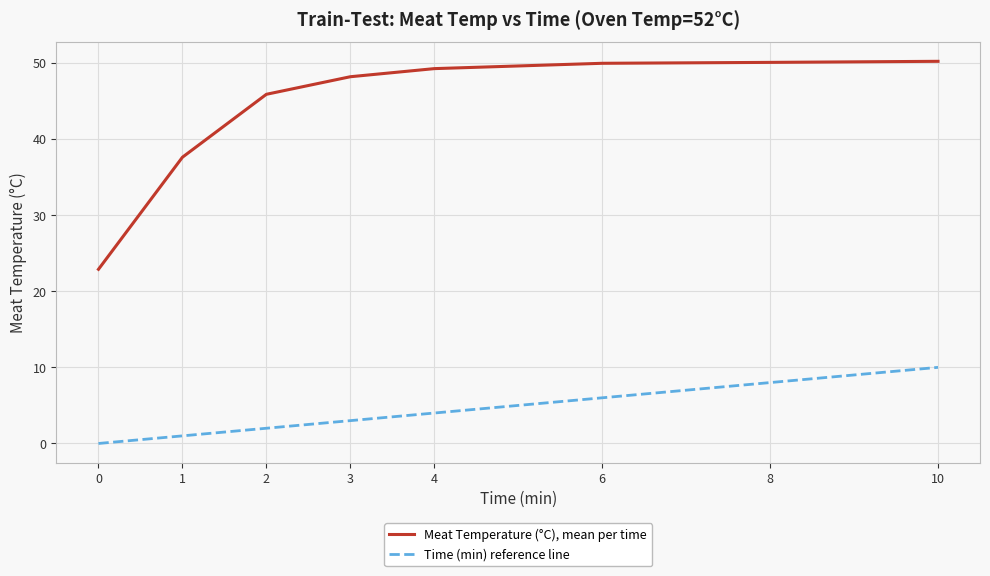

What are all the series names shown in the legend?

Meat Temperature (°C), mean per time, Time (min) reference line